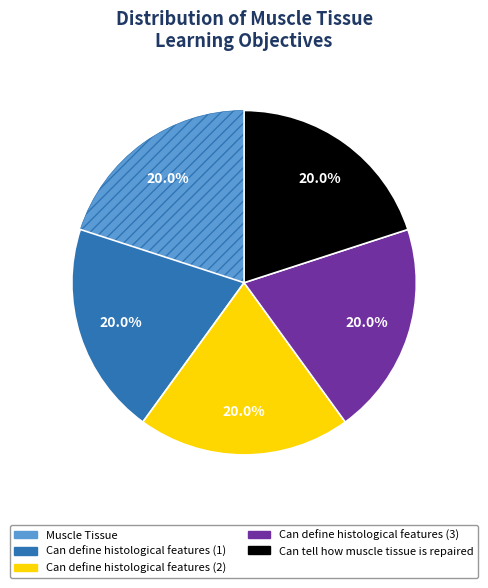

What is the ratio of the value at Can define histological features (2) to the value at Muscle Tissue?

1.0